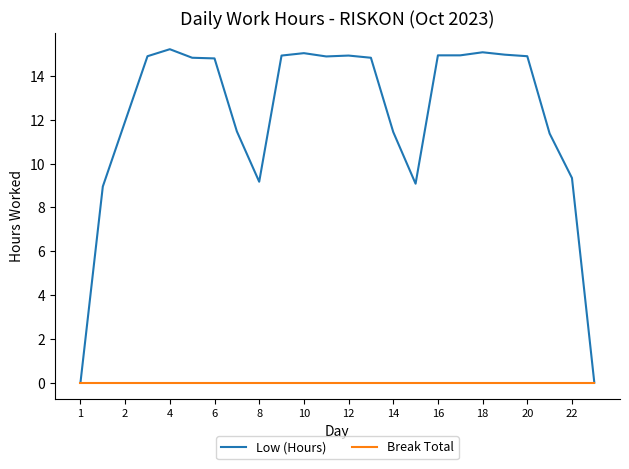

Which series has the largest range (max minus min)?

Low (Hours)